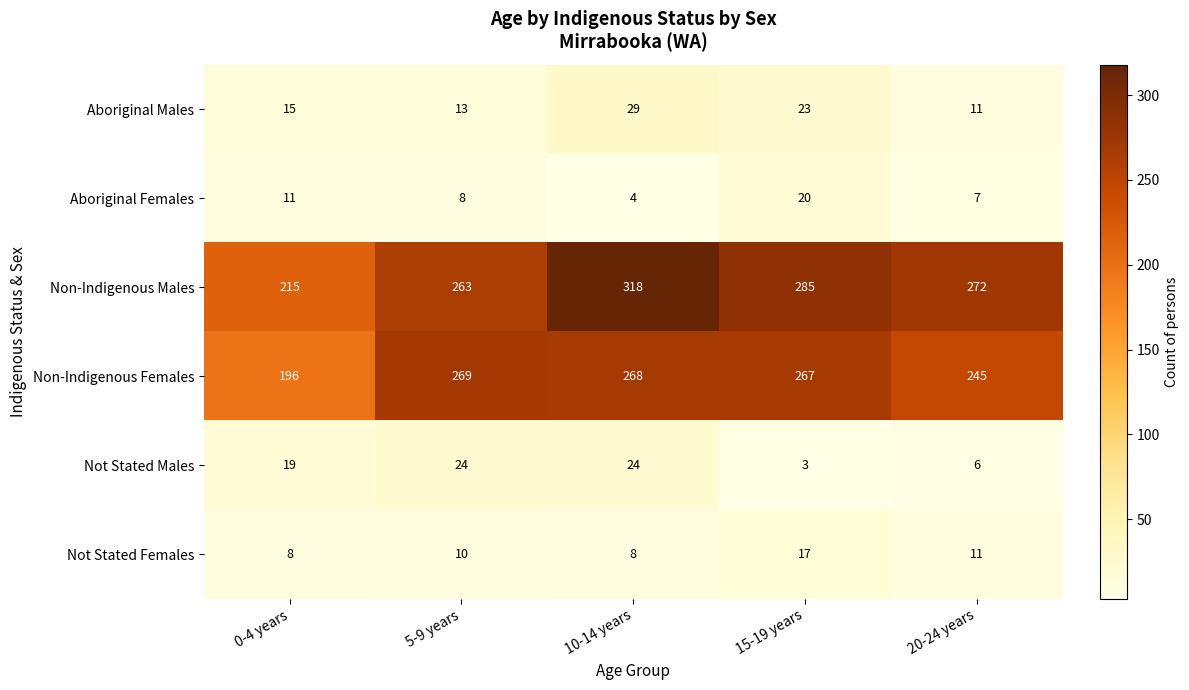

Reading right to left, list all the values displayed in this chart.

Aboriginal Males: 20-24 years=11	15-19 years=23	10-14 years=29	5-9 years=13	0-4 years=15
Aboriginal Females: 20-24 years=7	15-19 years=20	10-14 years=4	5-9 years=8	0-4 years=11
Non-Indigenous Males: 20-24 years=272	15-19 years=285	10-14 years=318	5-9 years=263	0-4 years=215
Non-Indigenous Females: 20-24 years=245	15-19 years=267	10-14 years=268	5-9 years=269	0-4 years=196
Not Stated Males: 20-24 years=6	15-19 years=3	10-14 years=24	5-9 years=24	0-4 years=19
Not Stated Females: 20-24 years=11	15-19 years=17	10-14 years=8	5-9 years=10	0-4 years=8